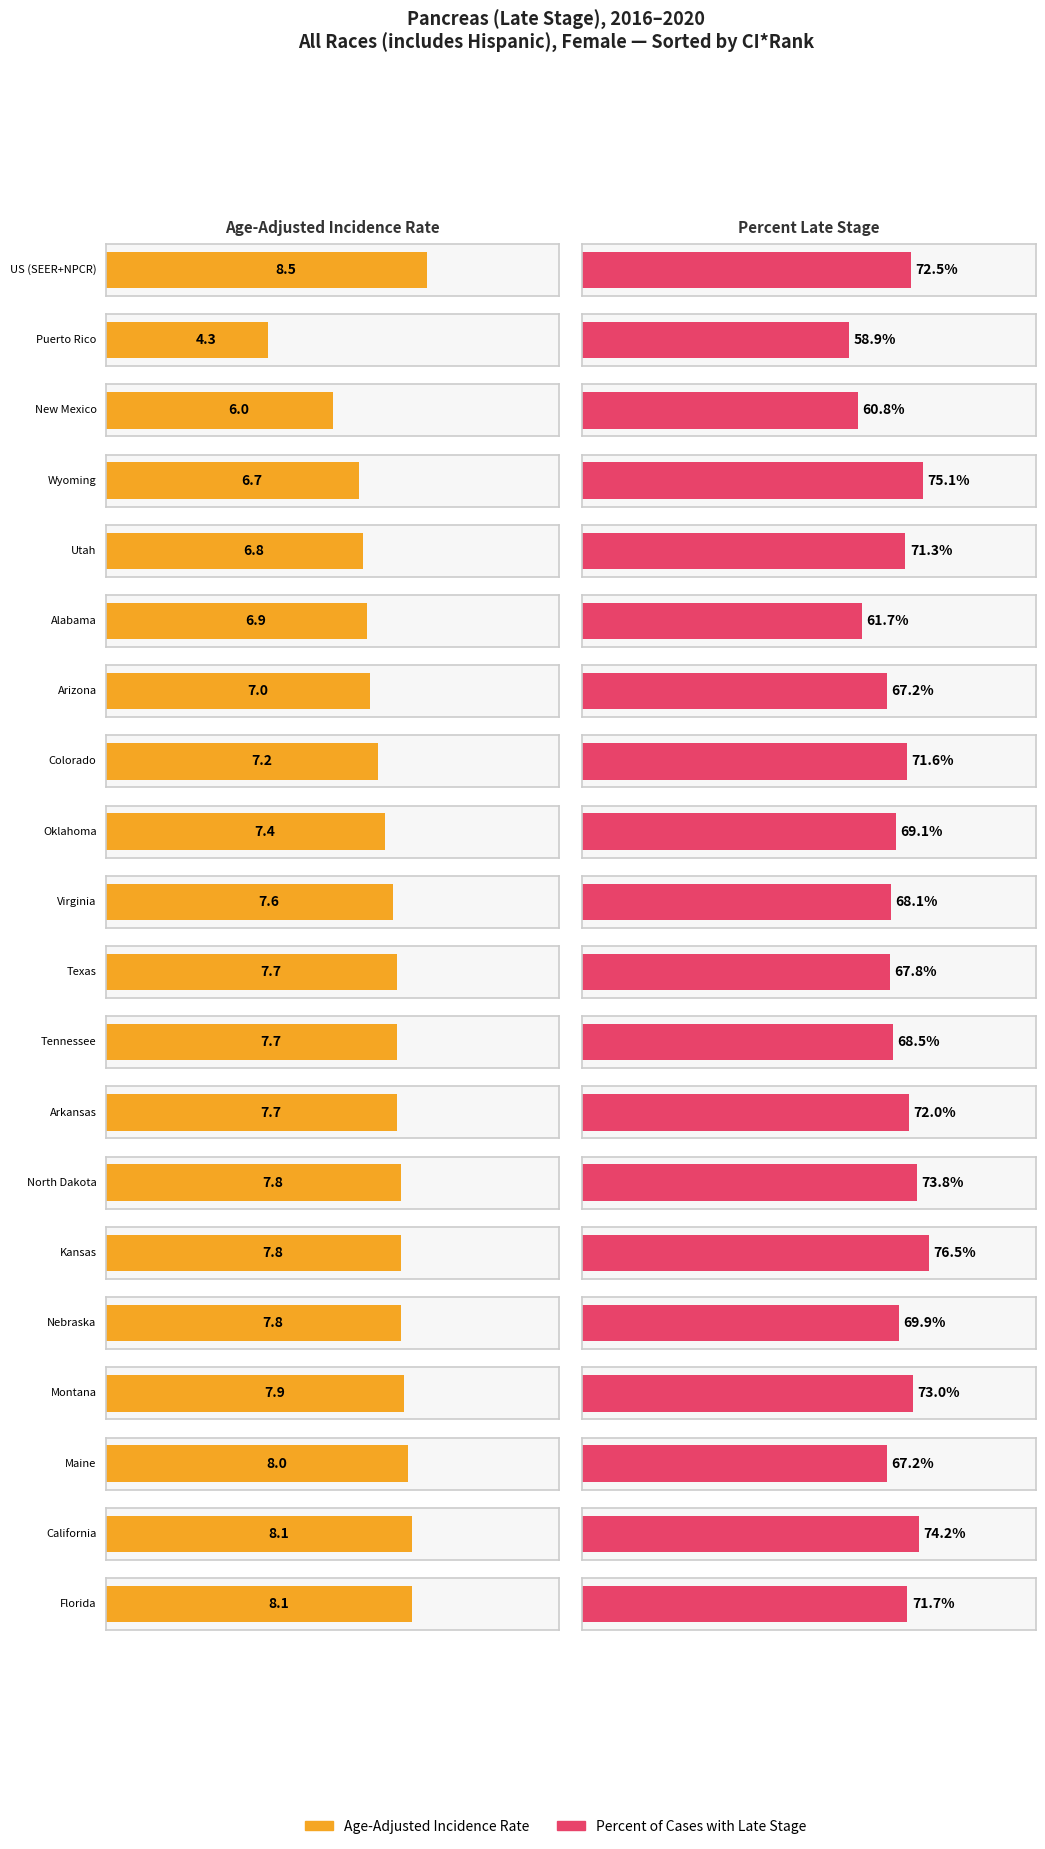

Rank the series at Arizona from highest to lowest value.

Percent of Cases with Late Stage, Age-Adjusted Incidence Rate